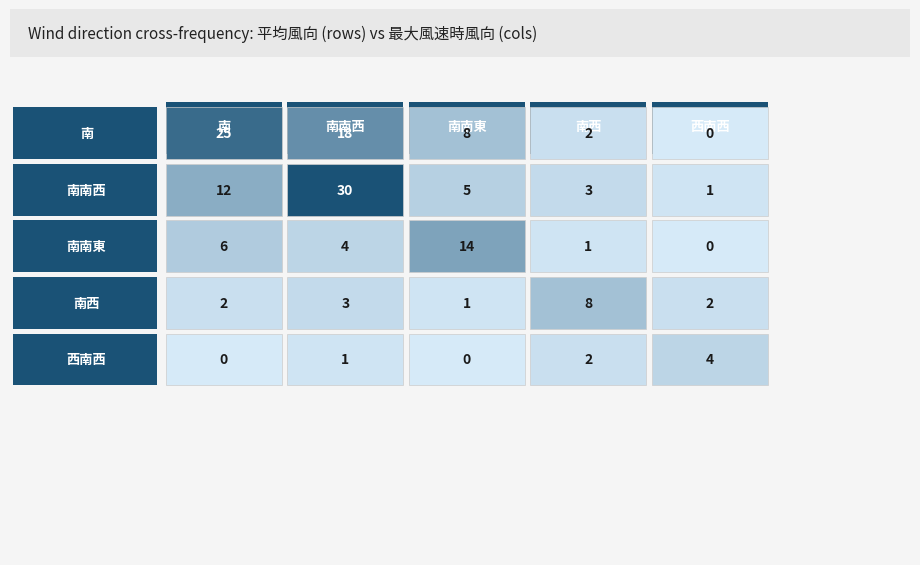

What is the difference between the highest and lowest values at 2?

14